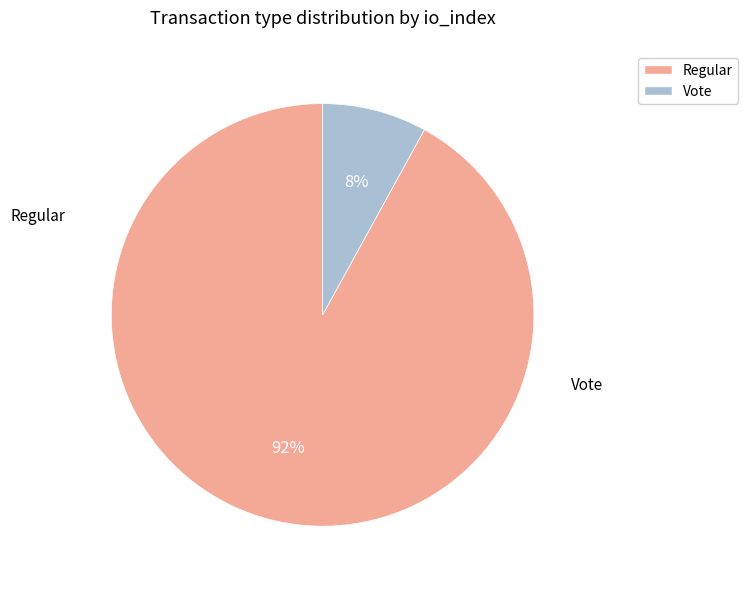

Does any single category account for the majority?

Yes